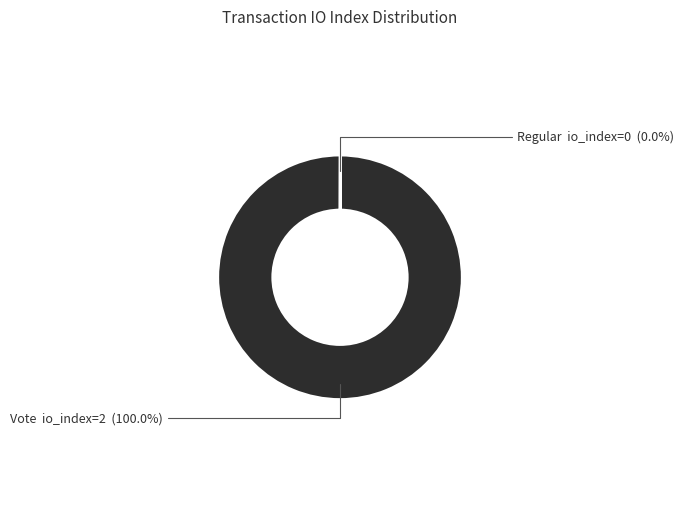

Which category has the biggest portion of the pie?

Vote